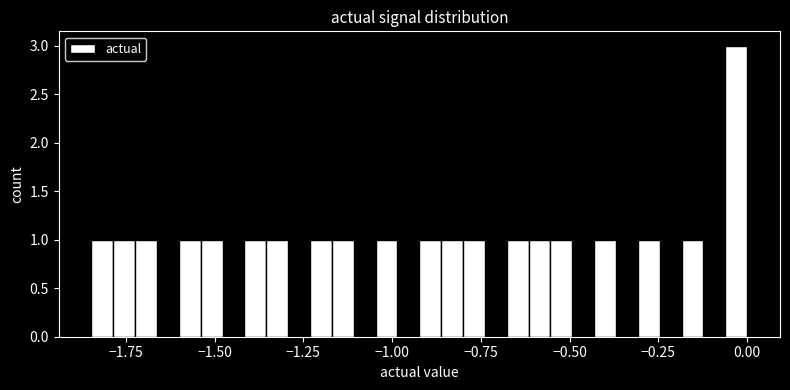

Around what value on the x-axis is the tallest bar? Give the approximate position of its centre, as read against the axis.

-0.05